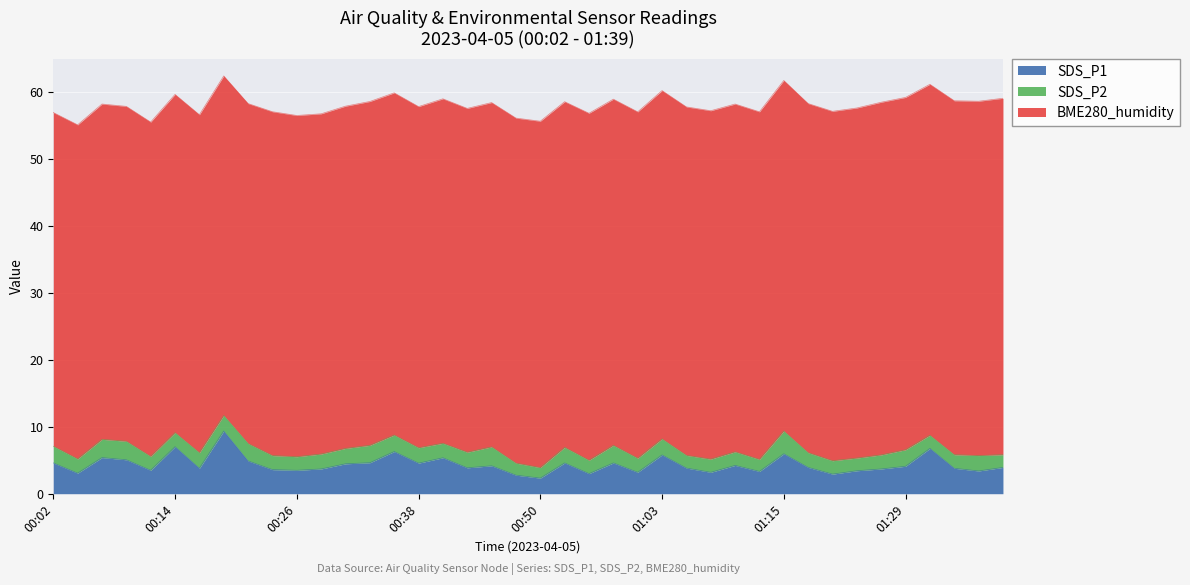

Is the value of SDS_P2 at 00:26 greater than the value of BME280_humidity at 00:36?

No